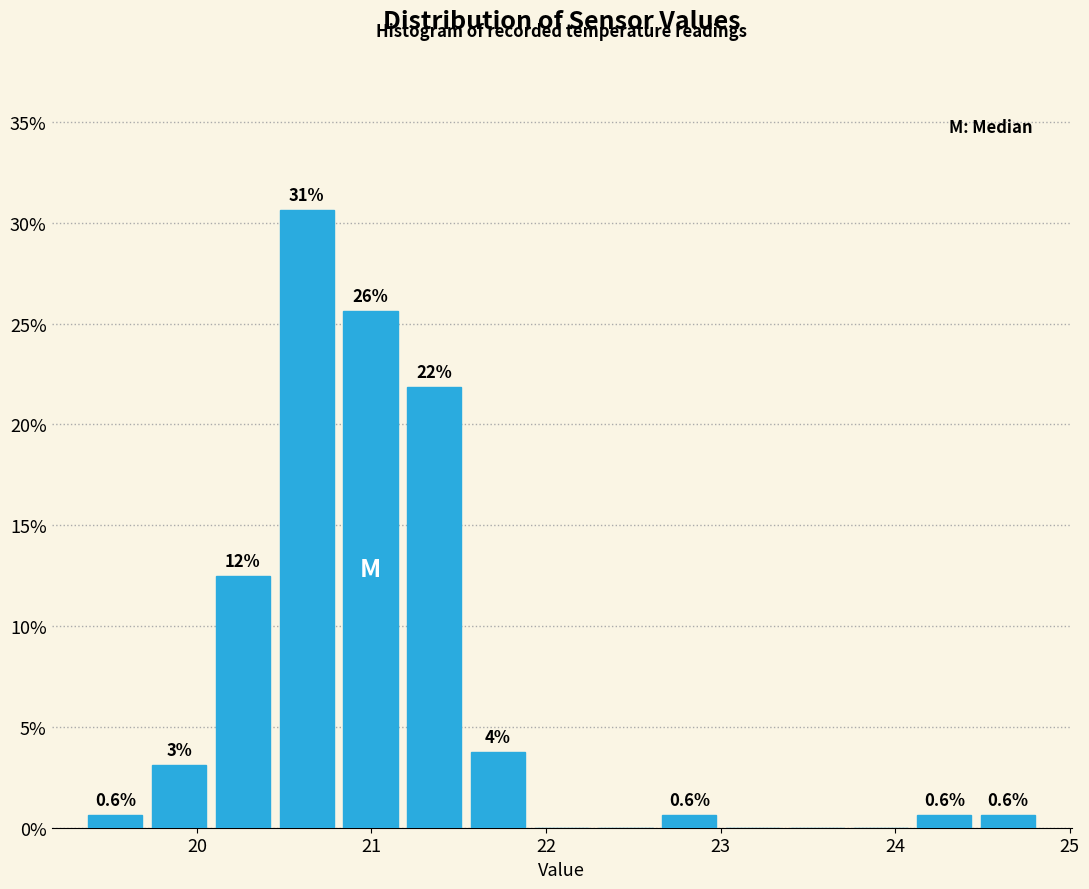

Around what value on the x-axis is the tallest bar? Give the approximate position of its centre, as read against the axis.

20.6